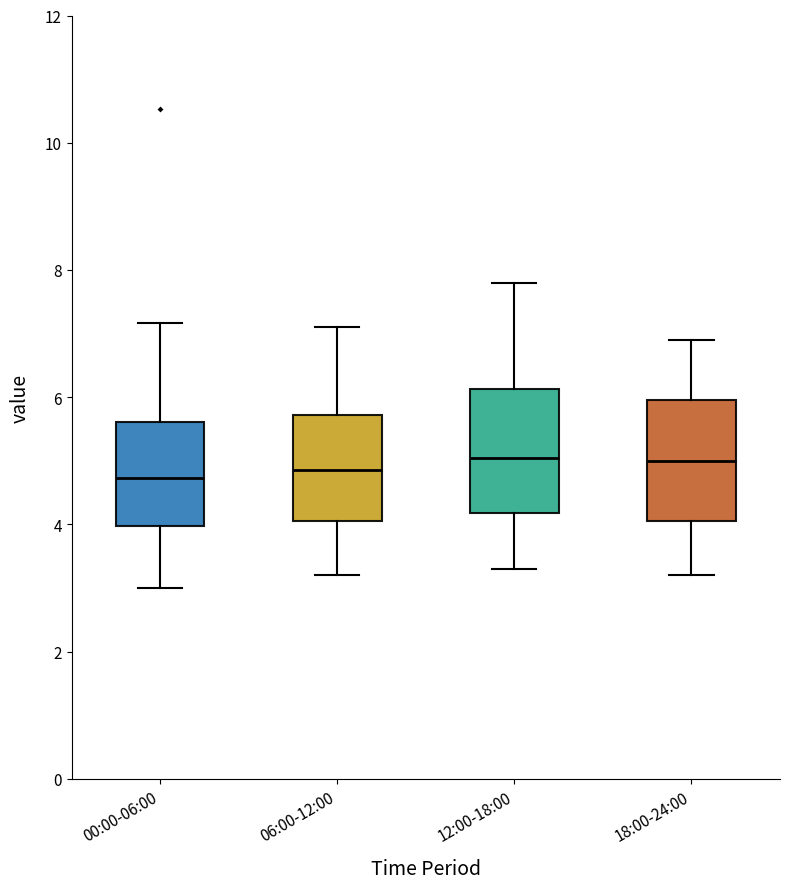

Reading left to right, transcribe this box plot: for each box, give where its median line is, the range the box spans, and where its two whiskers end, as read against the y-axis. The values are not printed on the chart, so give them approximately, as read against the axis.

00:00-06:00: median 4.8, box 4.0 to 5.6, whiskers 3.0 to 7.2
06:00-12:00: median 4.8, box 4.0 to 5.8, whiskers 3.2 to 7.2
12:00-18:00: median 5.0, box 4.2 to 6.2, whiskers 3.4 to 7.8
18:00-24:00: median 5.0, box 4.0 to 6.0, whiskers 3.2 to 7.0